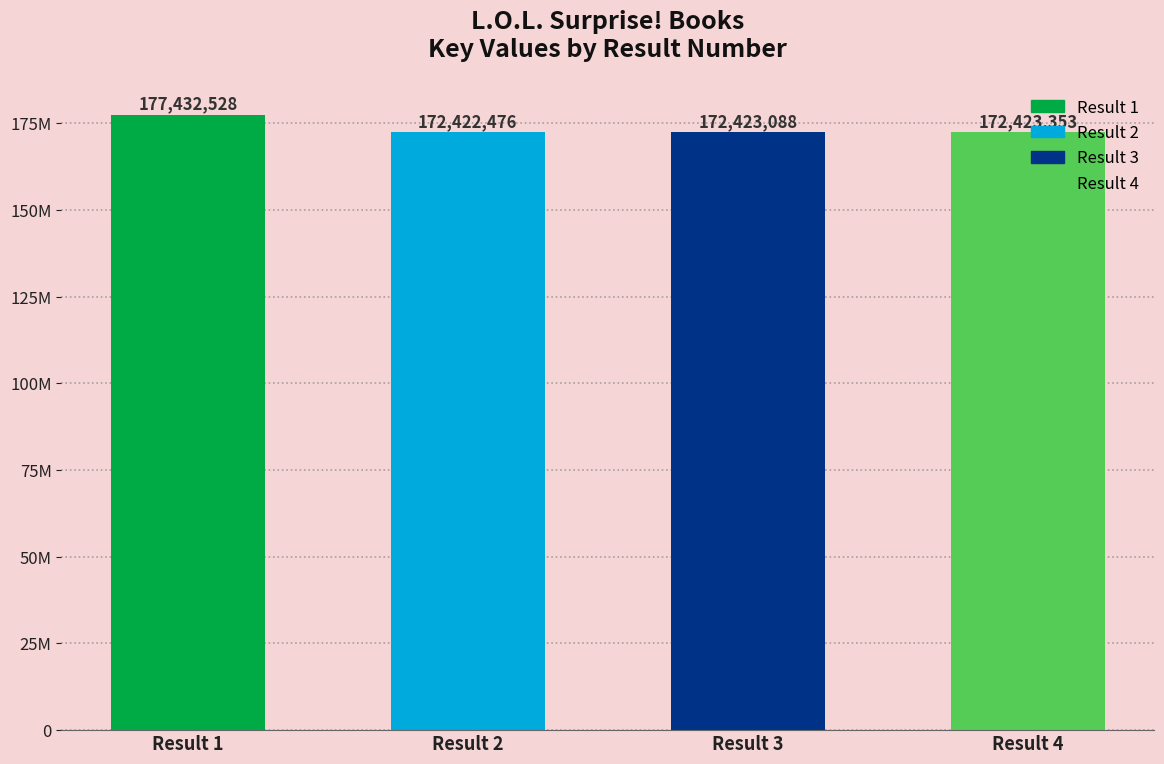

Reading left to right, what are all the values shown in this chart?

177432528	172422476	172423088	172423353